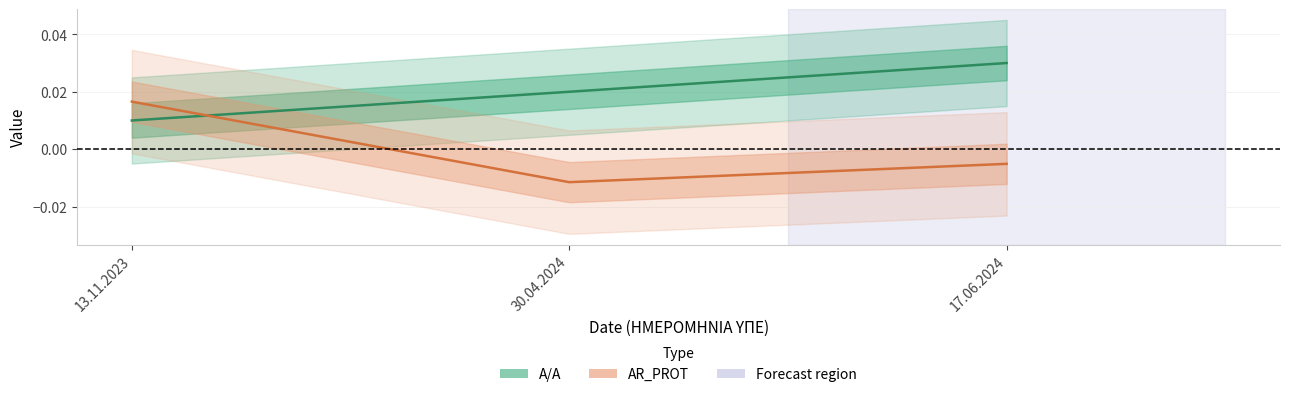

Which category has the lowest value across all series?

30.04.2024